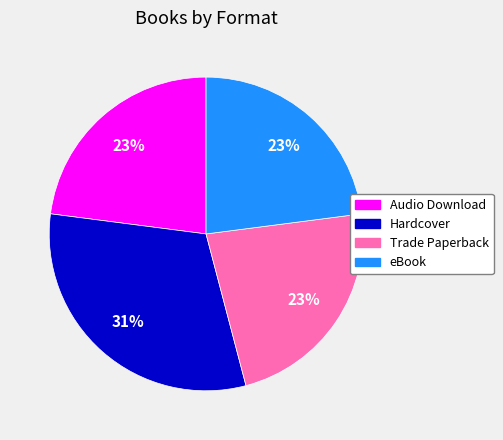

Is Audio Download the majority of the pie?

No